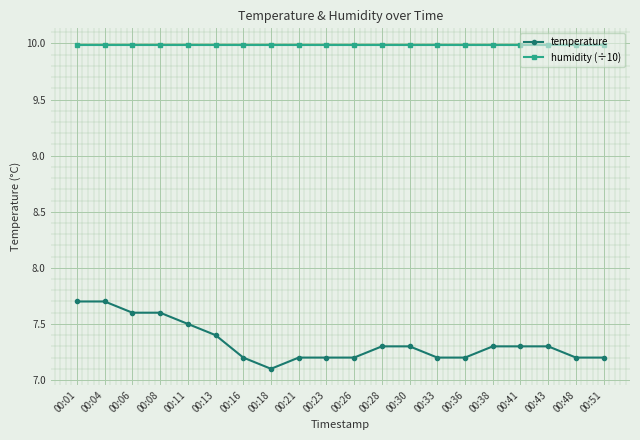

Rank the series by their maximum value, from lowest to highest.

temperature, humidity (÷10)